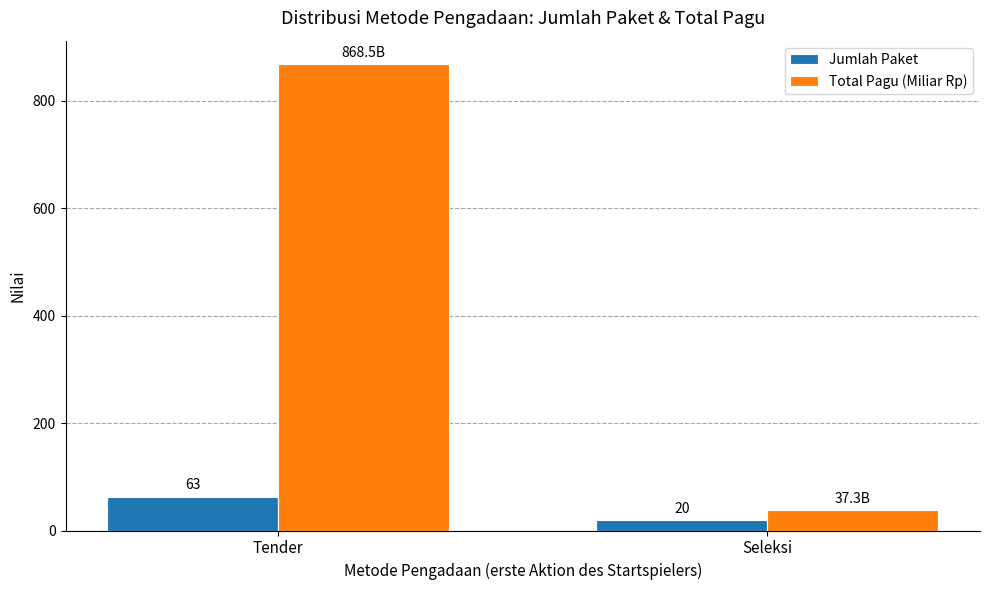

True or false: Jumlah Paket has a value of 63.0 at Tender.

True